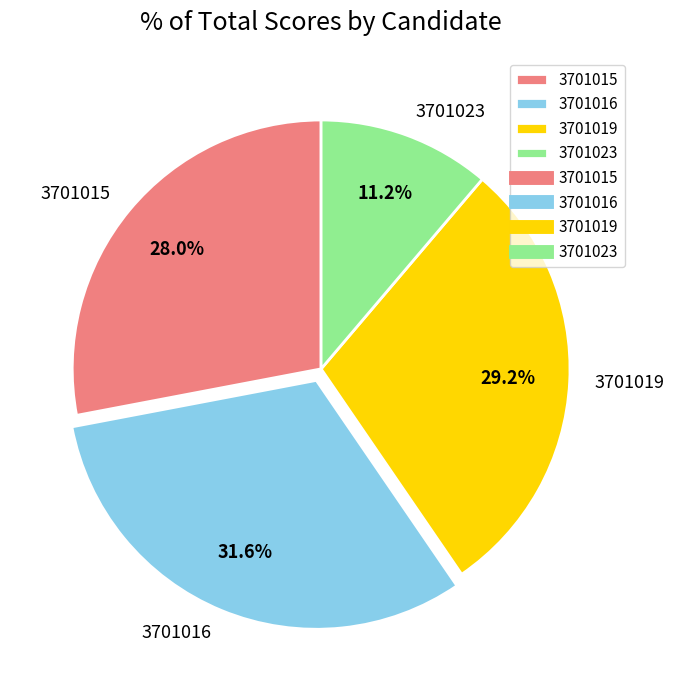

Which category has the smallest portion of the pie?

3701023